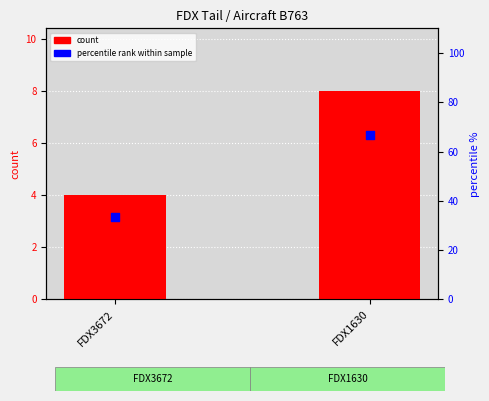

At which category is the sum across all series the highest?

FDX1630